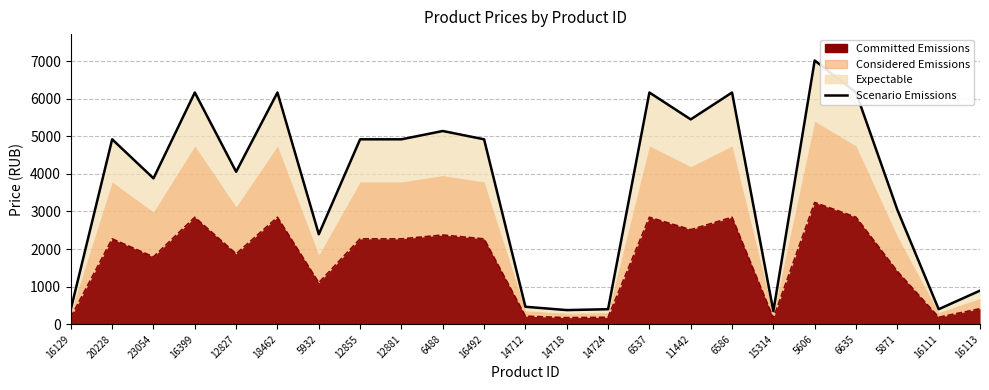

Rank the categories by value from lowest to highest.

15314, 14718, 16129, 14724, 16111, 14712, 16113, 5932, 5871, 23054, 12827, 20228, 12855, 12881, 16492, 6488, 11442, 16399, 18462, 6537, 6586, 6635, 5606